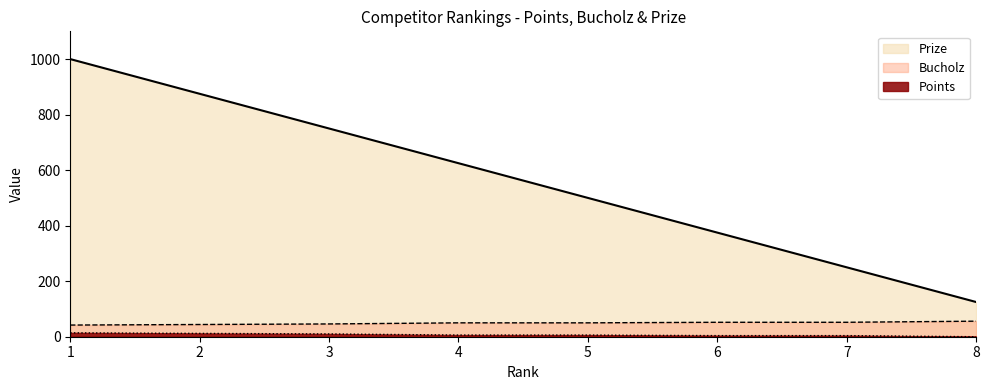

True or false: Points has a value of 57 at 1.

False